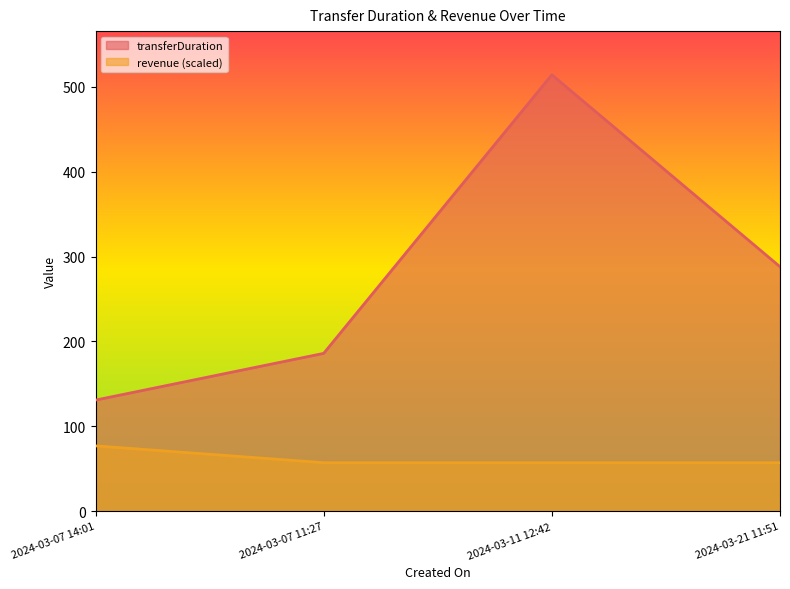

Which has a higher value, 2024-03-07 11:27 or 2024-03-07 14:01?

2024-03-07 11:27